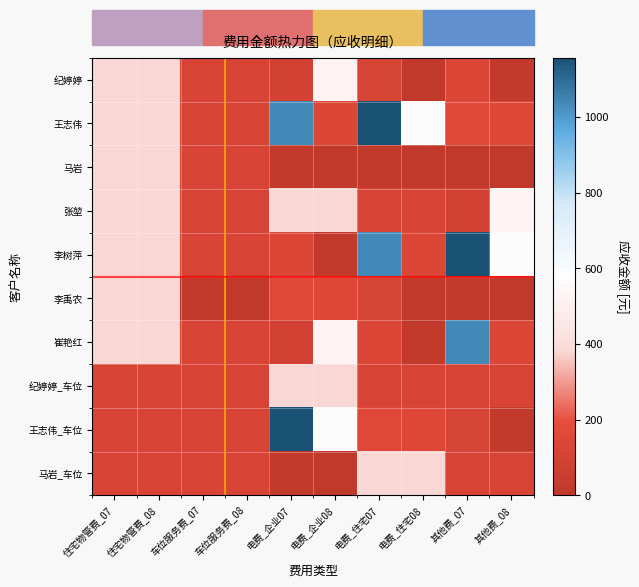

Rank the series by their maximum value, from highest to lowest.

王志伟, 李树萍, 王志伟_车位, 崔艳红, 纪婷婷, 张堃, 马岩, 李禹农, 纪婷婷_车位, 马岩_车位